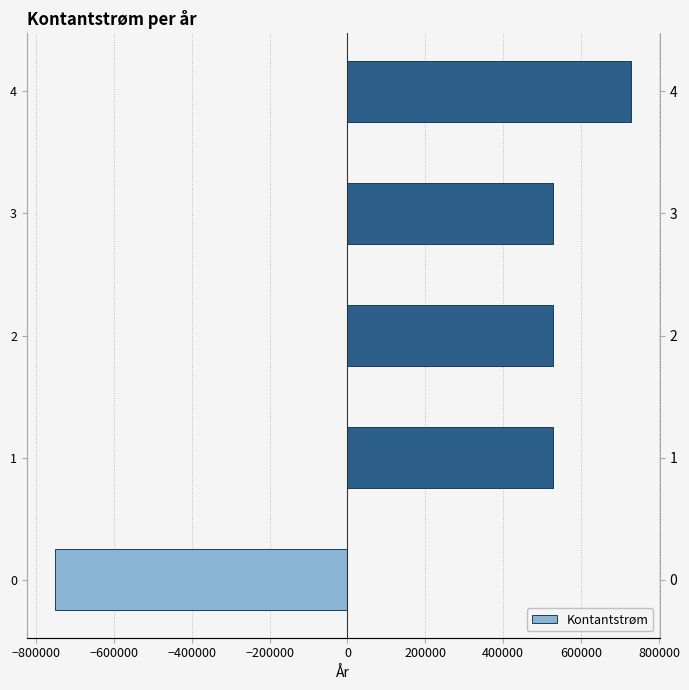

How many categories are shown in the chart?

5